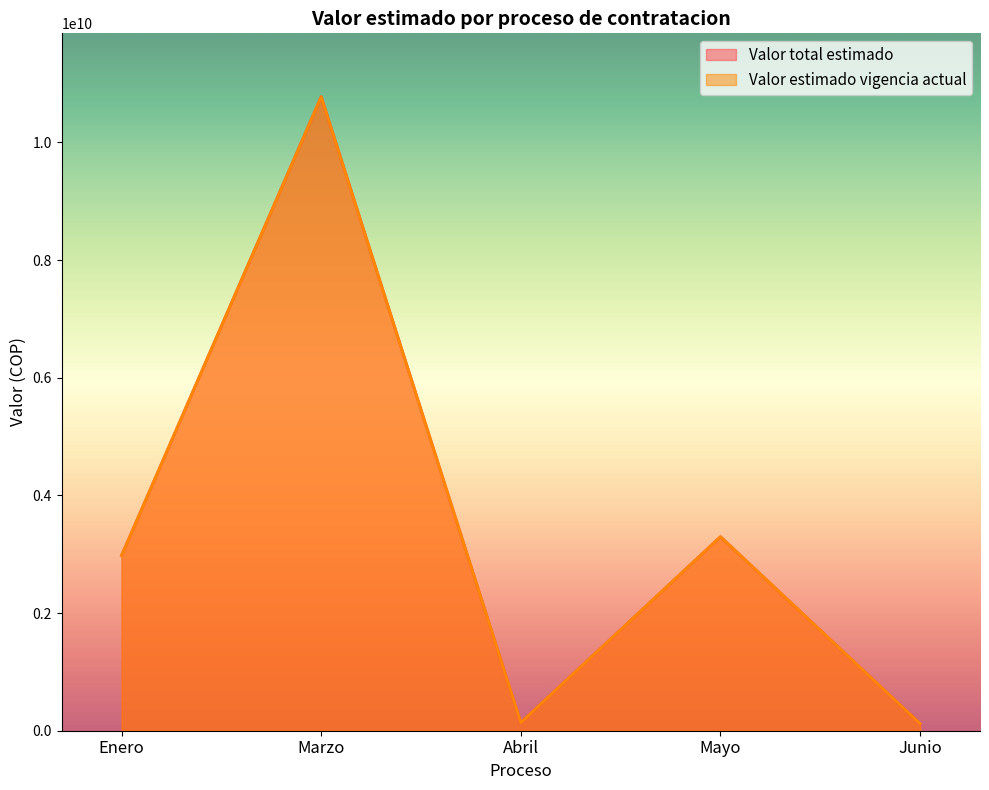

Does the chart display data point markers on the line(s)?

No